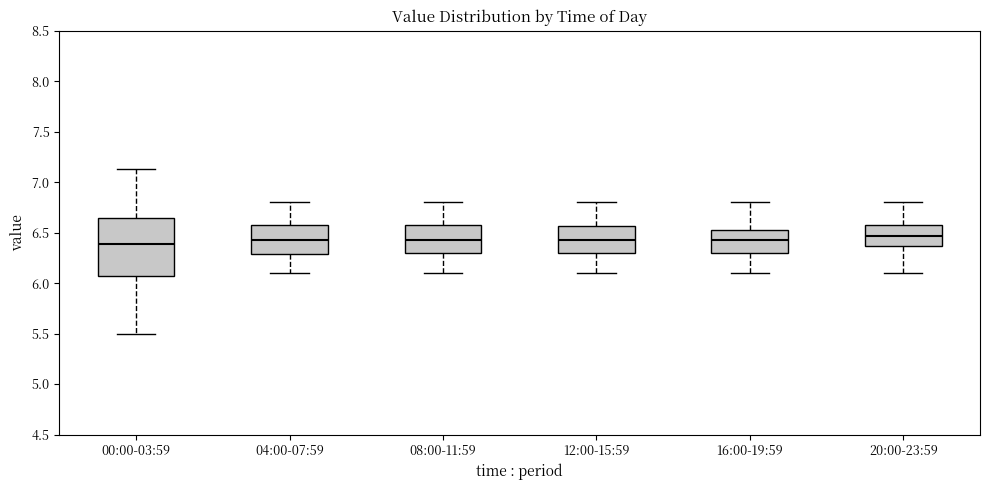

Reading left to right, read every box against the y-axis: the position of its median line, the range the box covers, and the ends of its whiskers. The values are not printed on the chart, so give them approximately, as read against the axis.

00:00-03:59: median 6.40, box 6.05 to 6.65, whiskers 5.50 to 7.15
04:00-07:59: median 6.45, box 6.30 to 6.60, whiskers 6.10 to 6.80
08:00-11:59: median 6.45, box 6.30 to 6.60, whiskers 6.10 to 6.80
12:00-15:59: median 6.45, box 6.30 to 6.55, whiskers 6.10 to 6.80
16:00-19:59: median 6.45, box 6.30 to 6.55, whiskers 6.10 to 6.80
20:00-23:59: median 6.45, box 6.35 to 6.60, whiskers 6.10 to 6.80